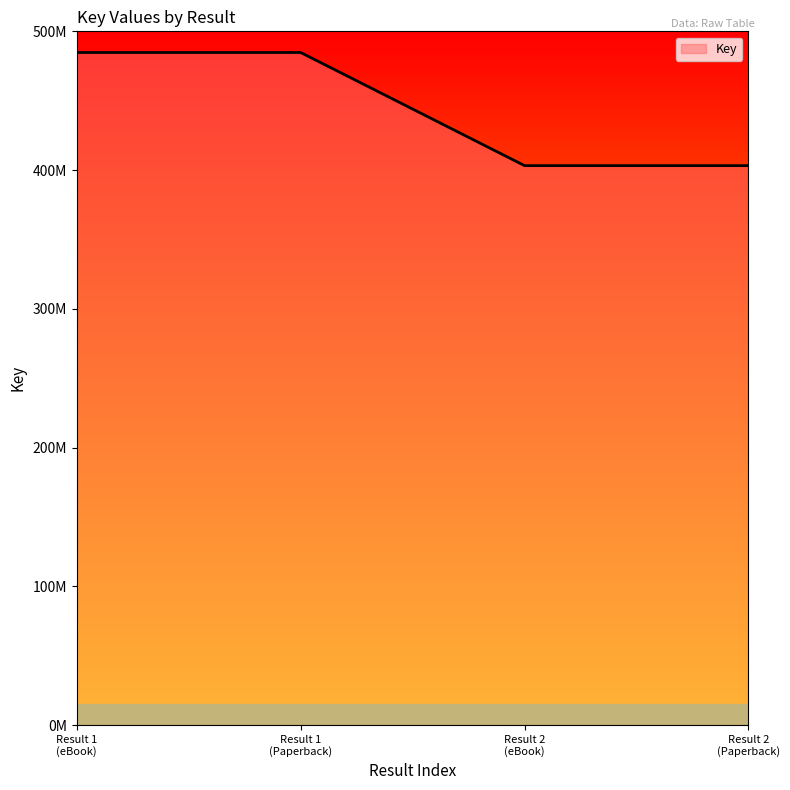

Is this an area chart (filled region under the line)?

Yes